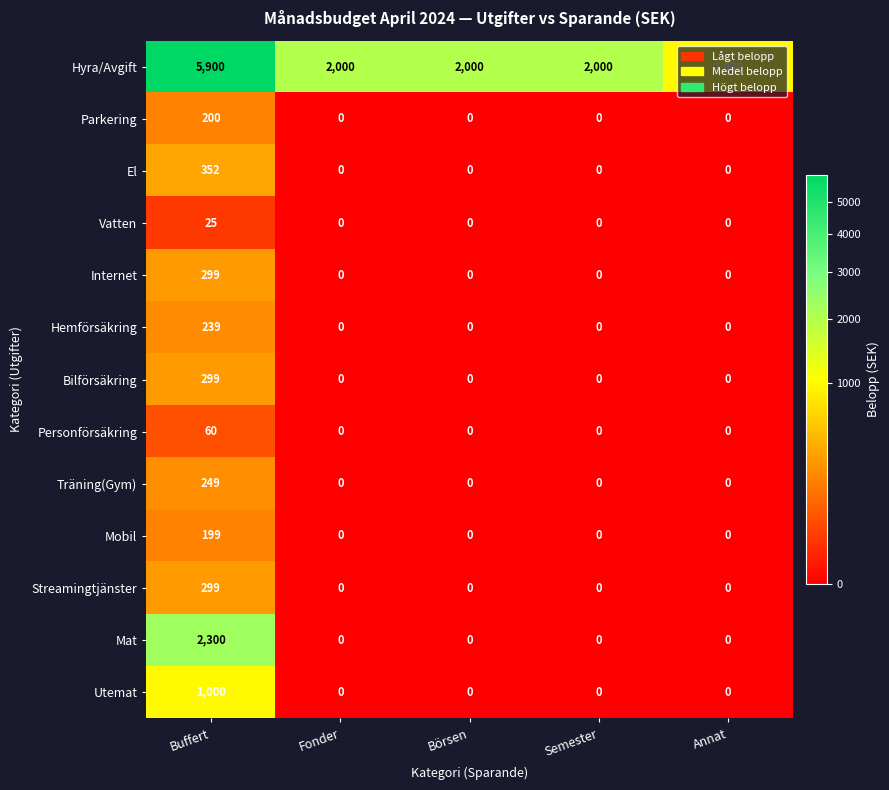

What is the spread (max minus min) of values at Fonder?

2000